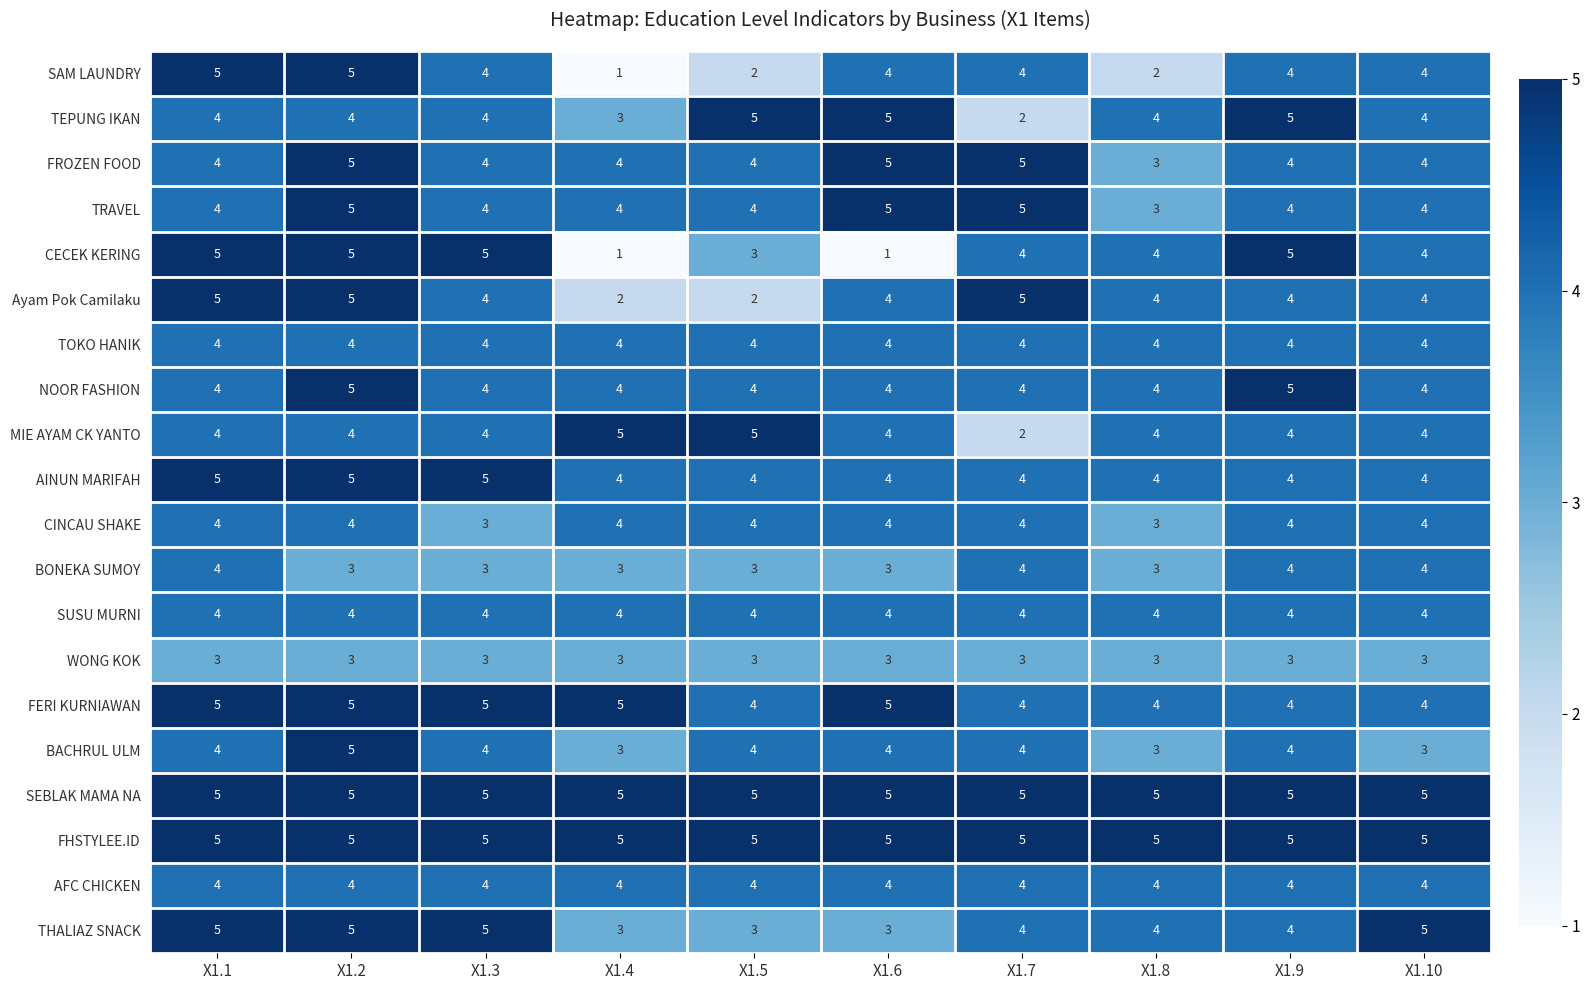

What is the approximate value of THALIAZ SNACK at X1.8?

4